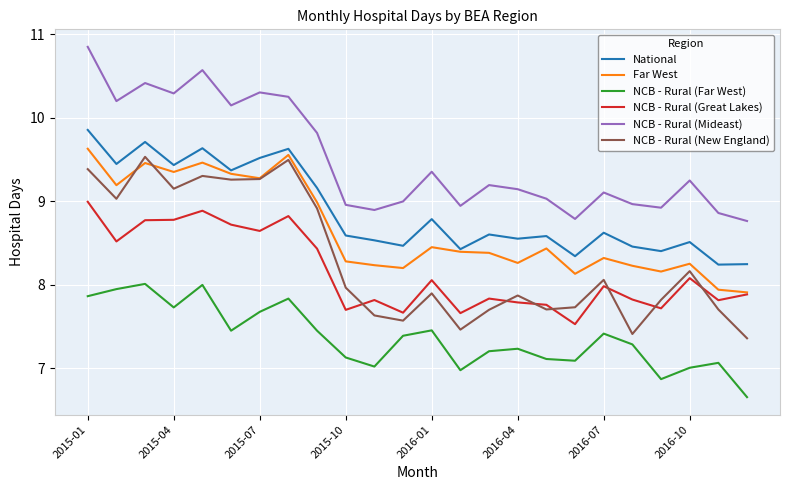

What is the maximum value for NCB - Rural (New England)?

9.5